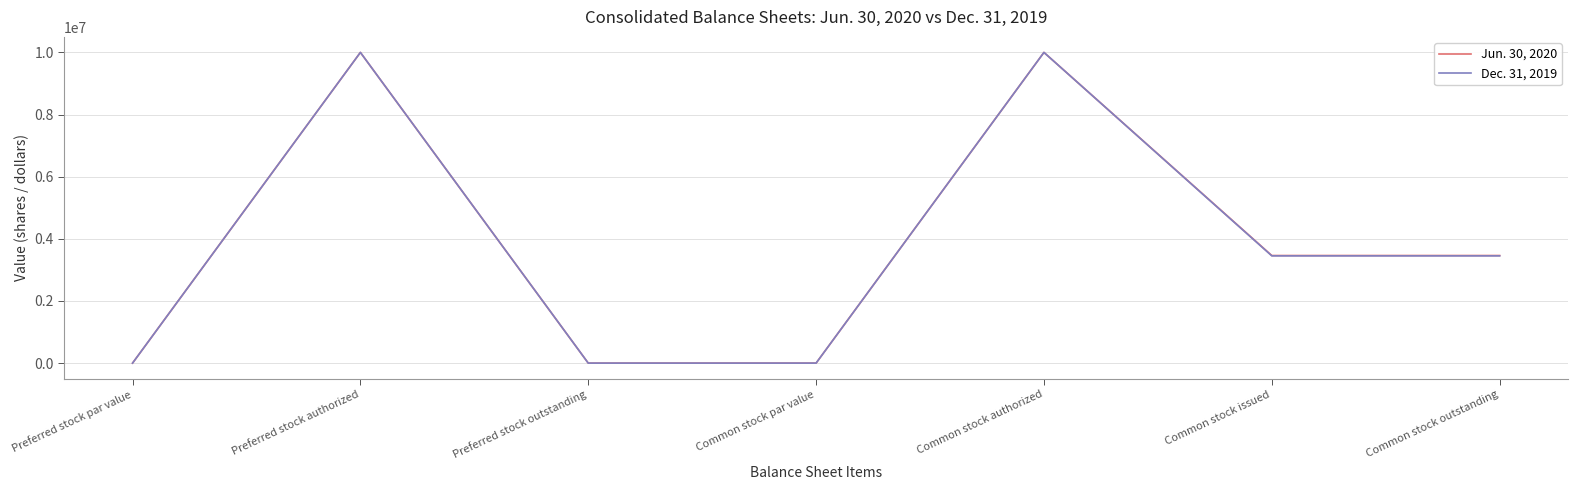

How many Jun. 30, 2020 values are between 0 and 10000000?

7